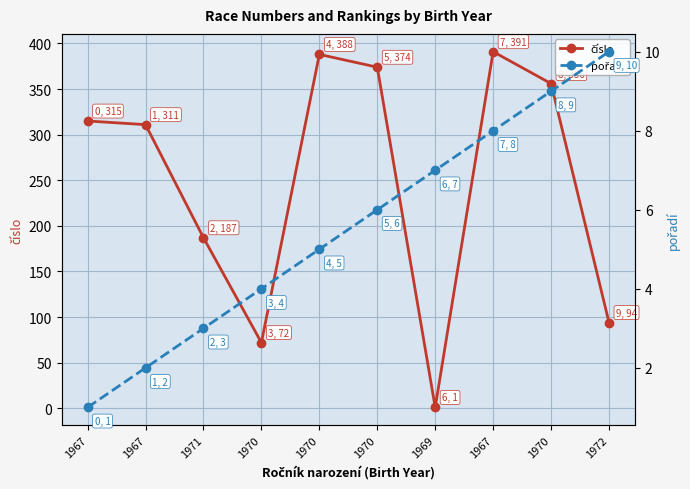

Reading left to right, what are all the values shown in this chart?

číslo: 1967=315	1967=311	1971=187	1970=72	1970=388	1970=374	1969=1	1967=391	1970=356	1972=94
pořadí: 1967=1	1967=2	1971=3	1970=4	1970=5	1970=6	1969=7	1967=8	1970=9	1972=10